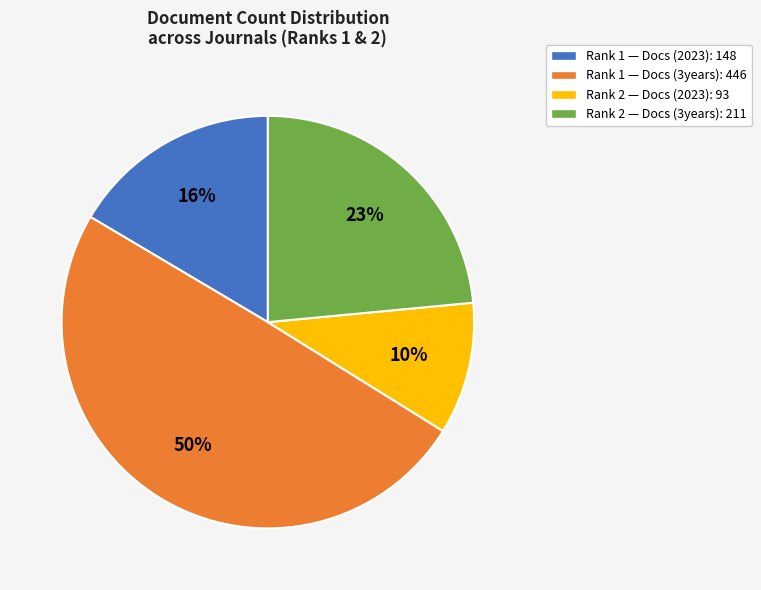

What percentage is the Rank 2 — Docs (3years): 211 slice, to the nearest percent?

23%